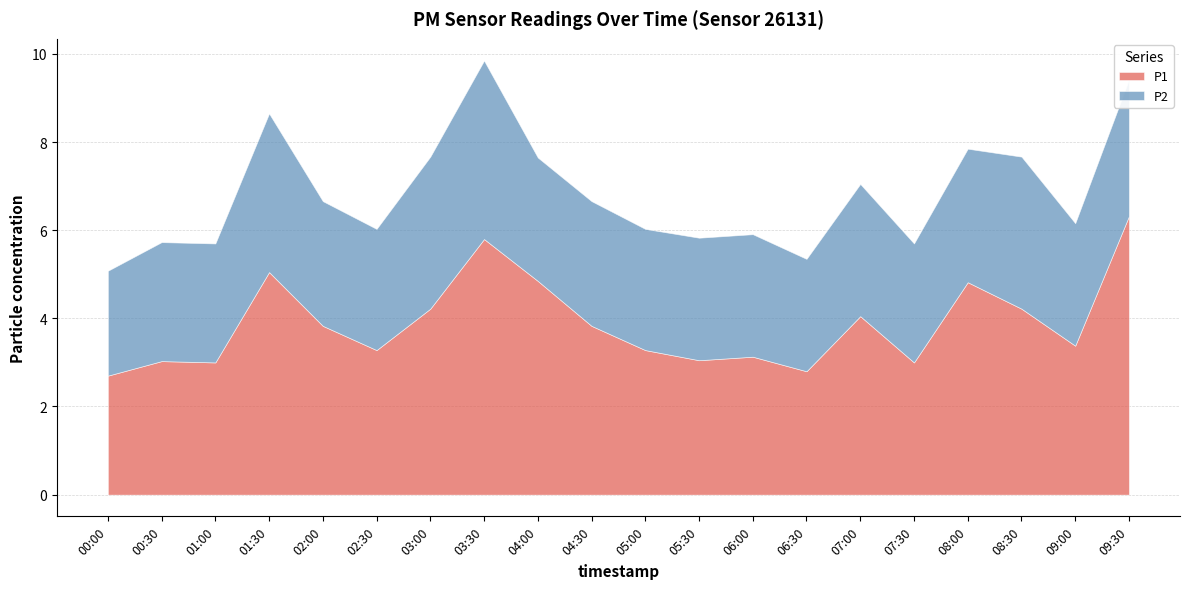

Is the value of P2 at 07:30 greater than the value of P1 at 02:30?

No